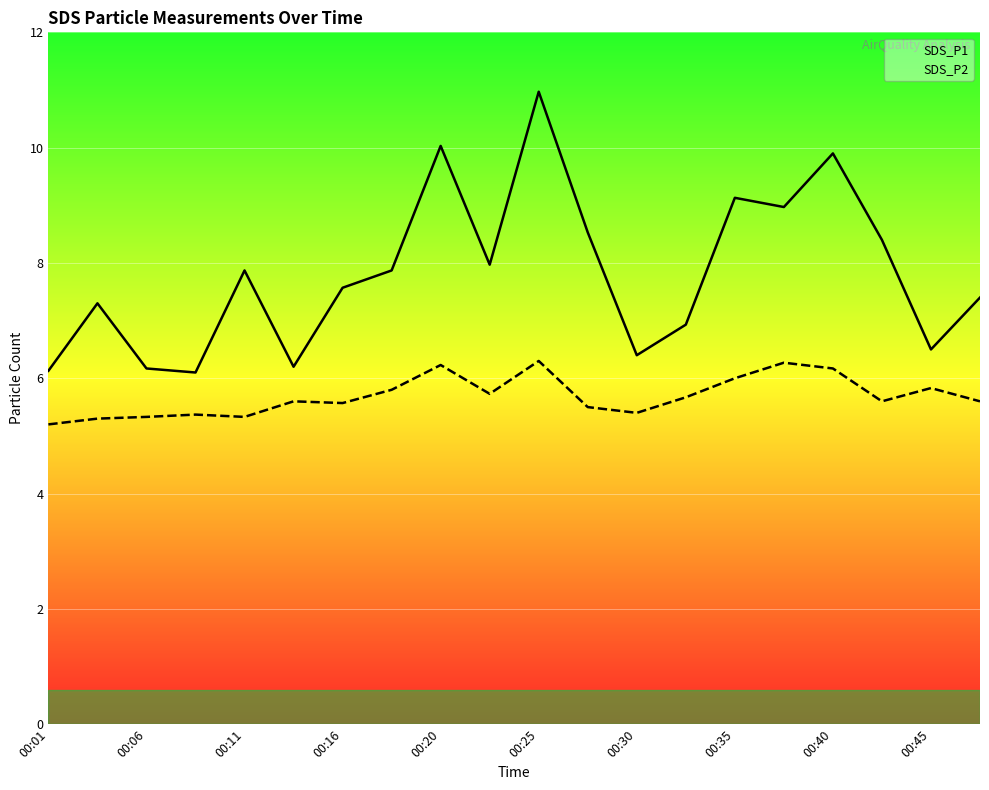

Which category has the lowest value across all series?

00:01